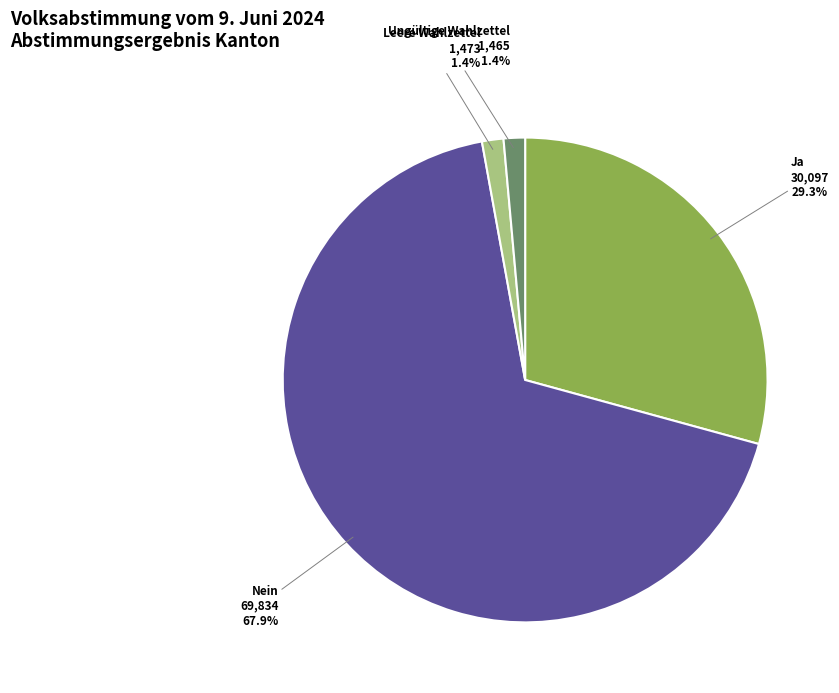

What is the total percentage of Ungültige Wahlzettel and Nein?

69.3%